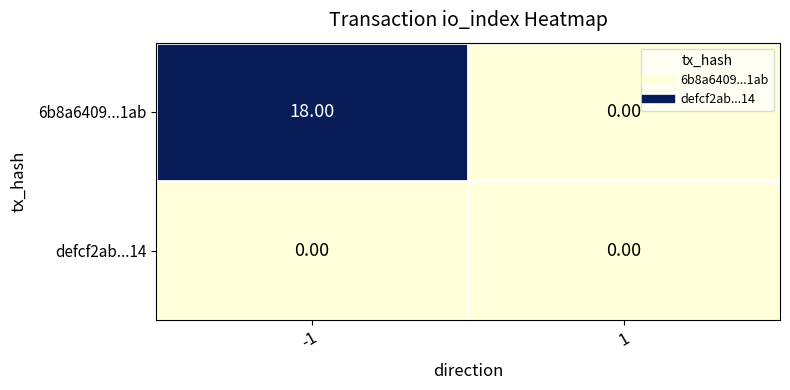

At which category is the sum across all series the highest?

-1